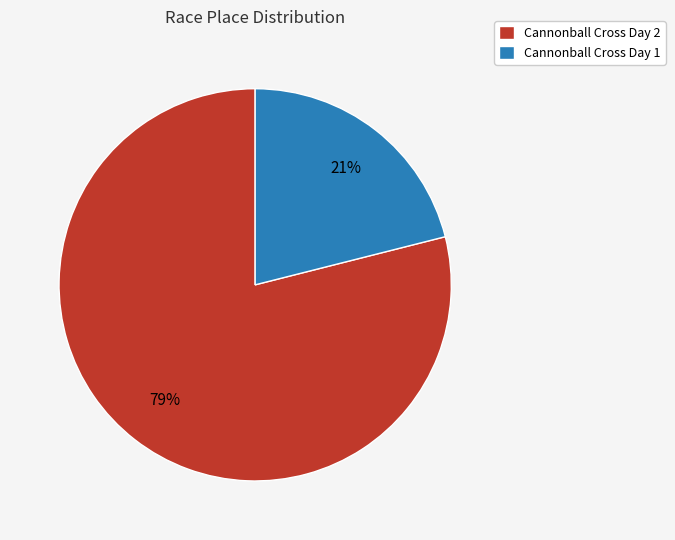

Which slice is the largest?

Cannonball Cross Day 2